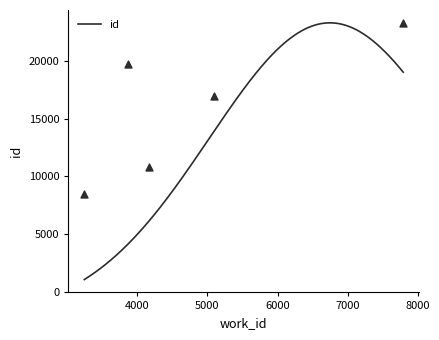

What is the change in value from 3866 to 7793?

+3549